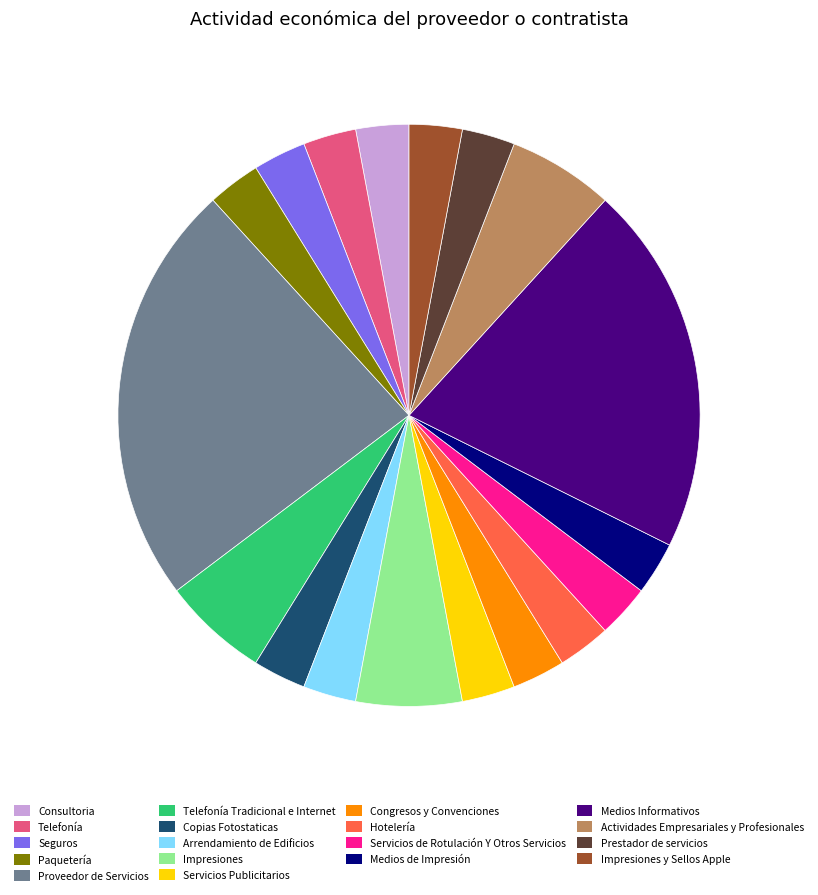

Is Telefonía Tradicional e Internet the majority of the pie?

No